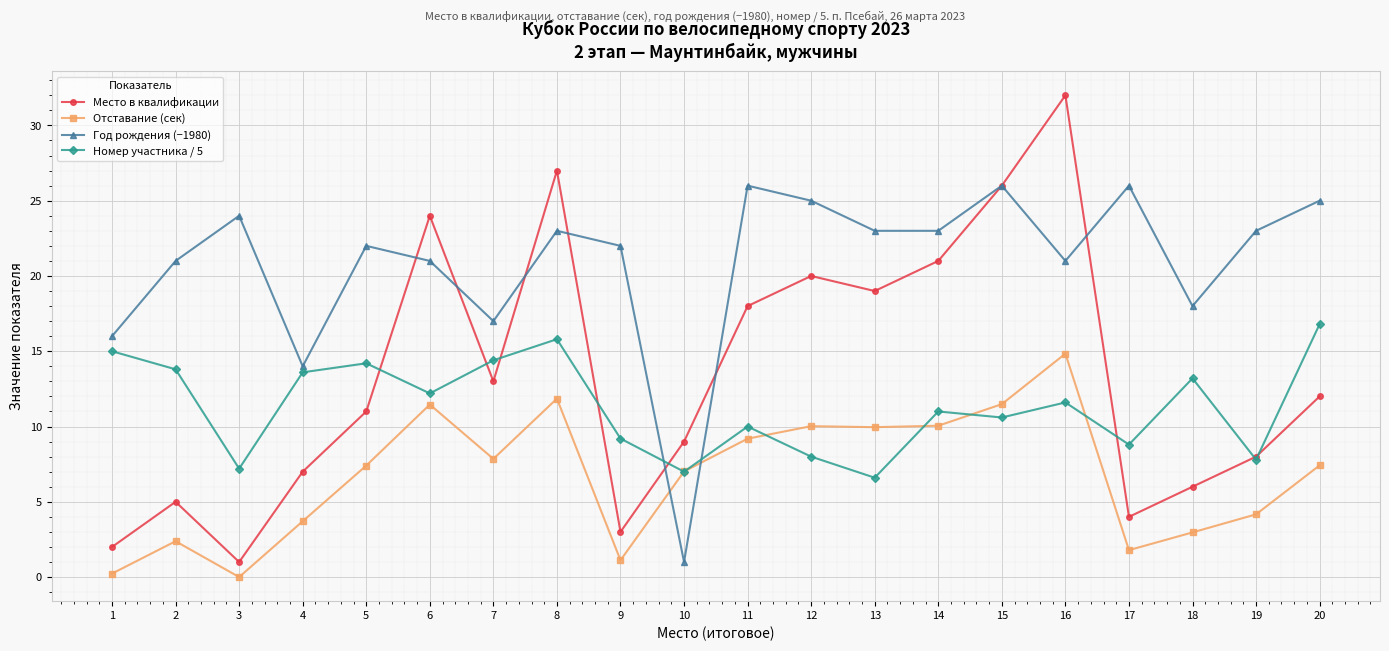

True or false: Год рождения (−1980) has more than 1 interior local peaks.

True